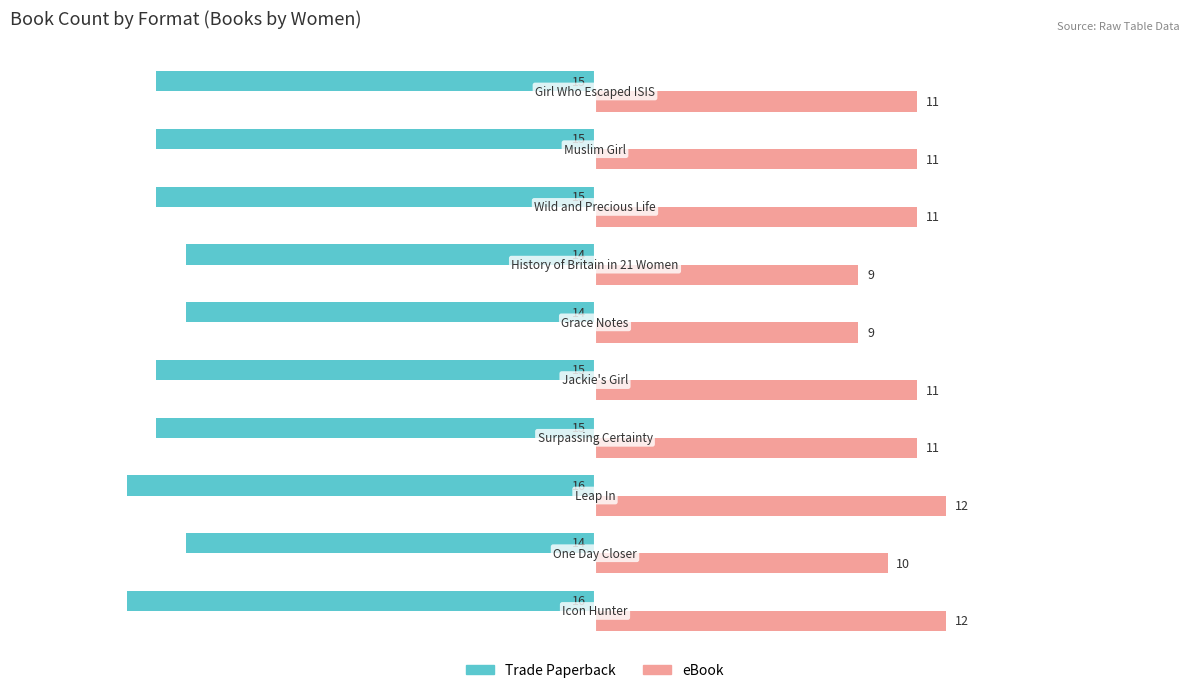

Which series has the largest range (max minus min)?

eBook